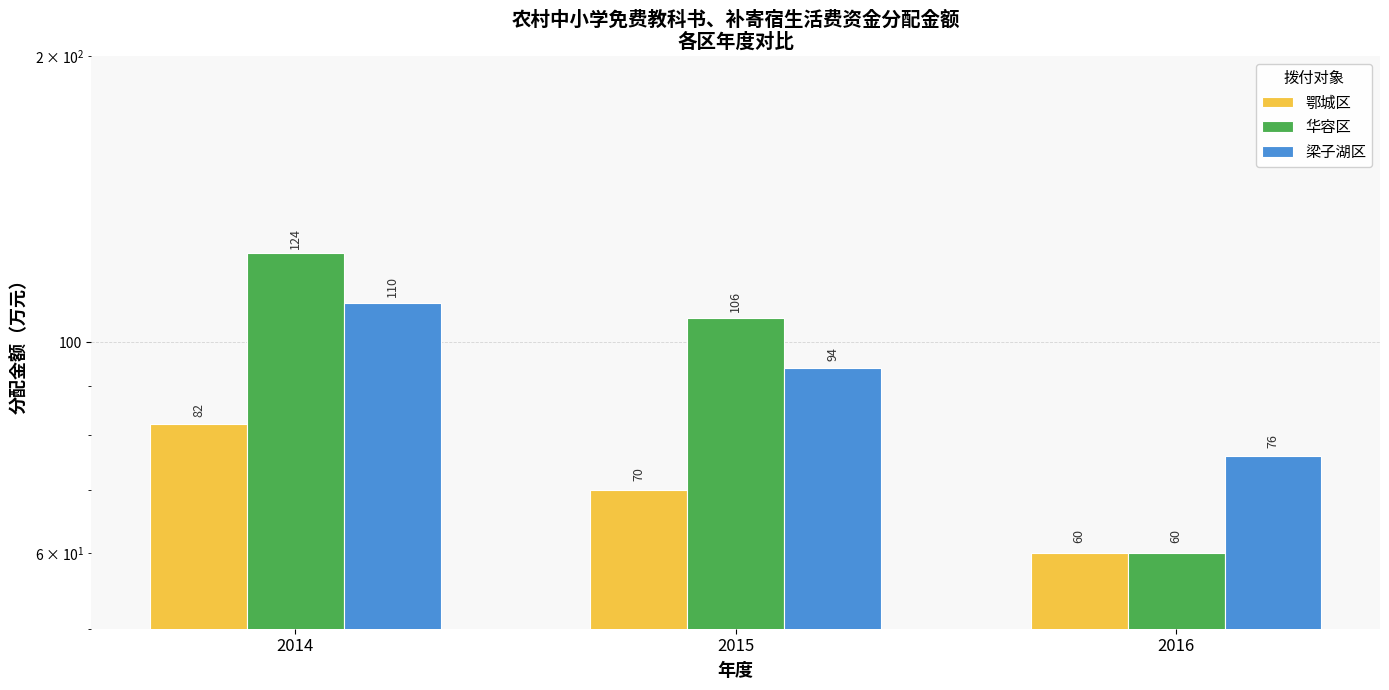

Which category has the highest value across all series?

2014